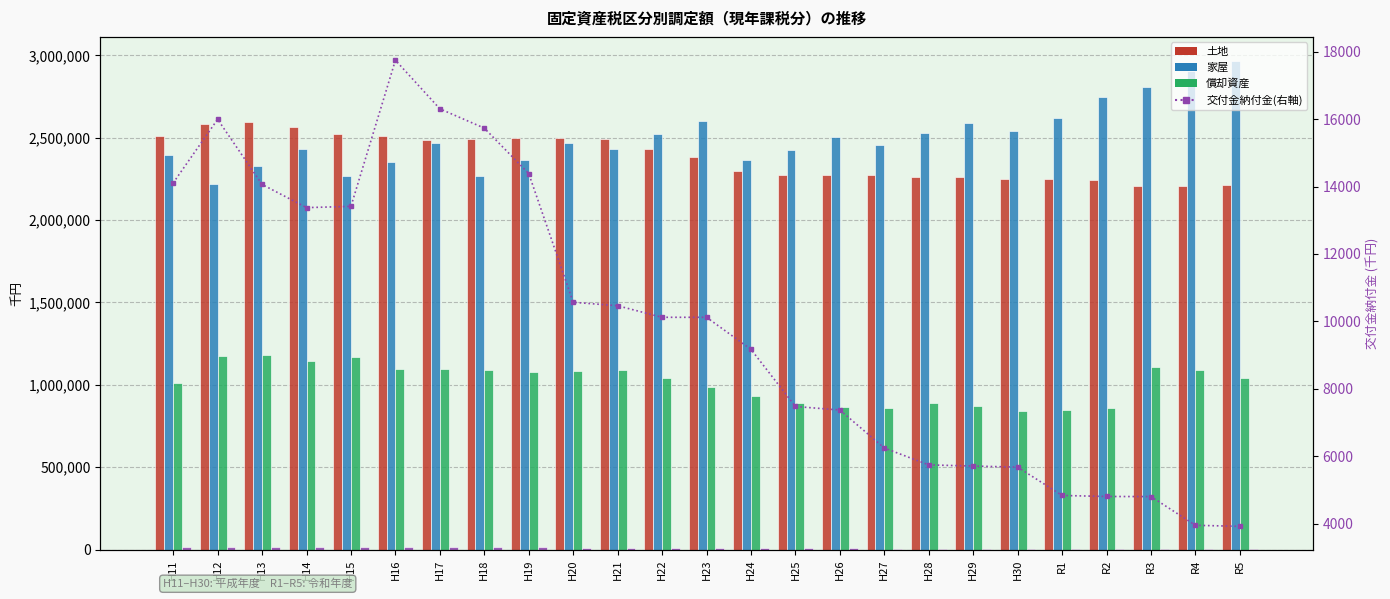

Are the bars grouped side by side (vs. stacked)?

Yes